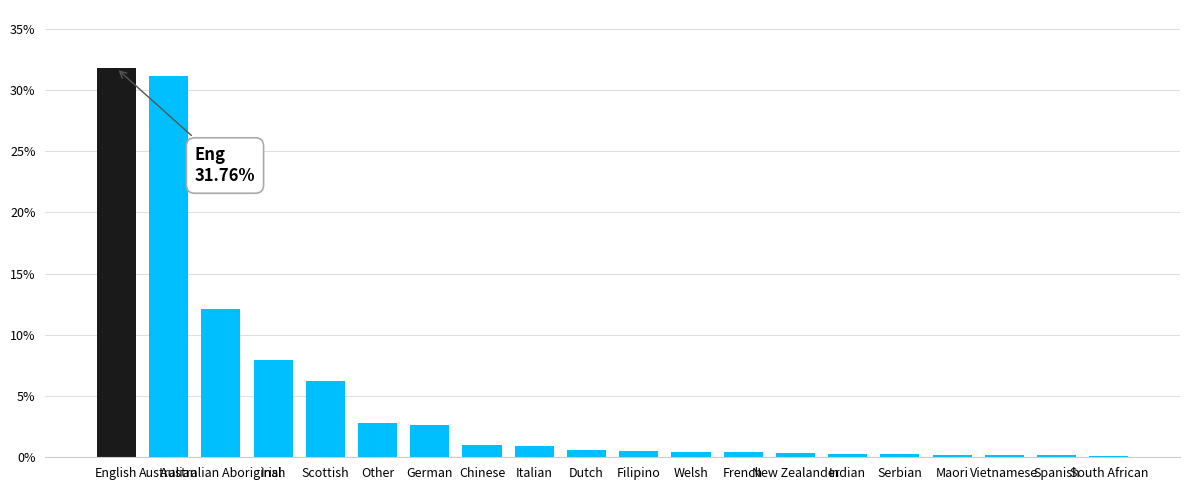

What is the greatest value displayed?

31.8